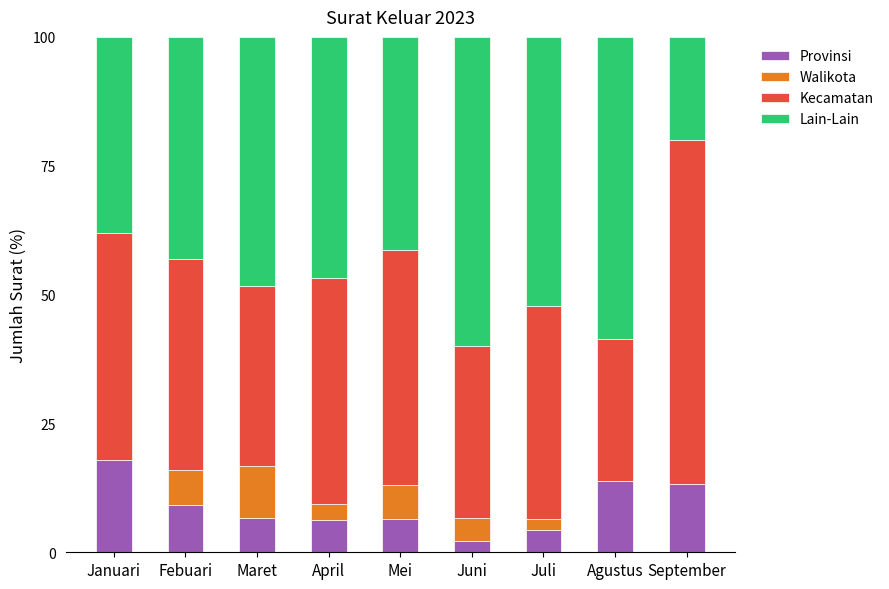

Is it true that Provinsi equals 6.6 at Januari?

False